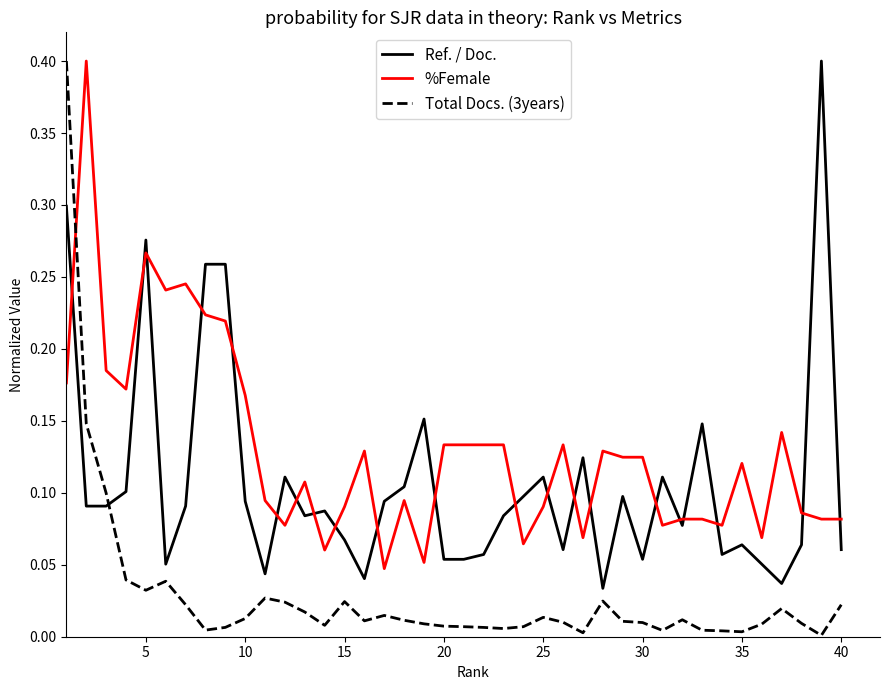

Which series has the largest total across all categories?

%Female